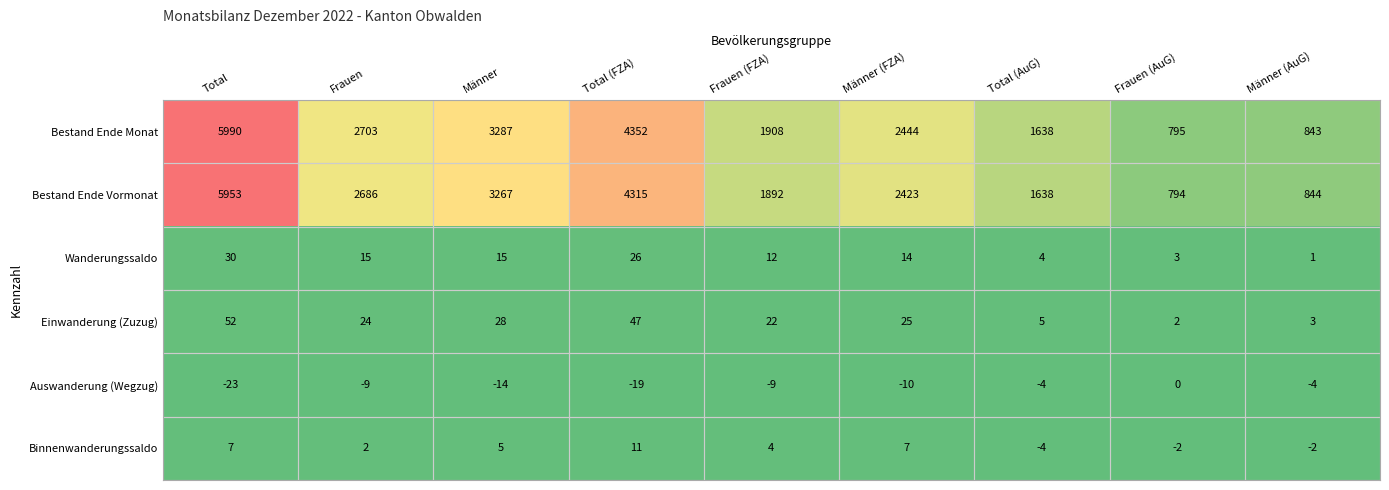

Between Frauen and Frauen (AuG), which series saw the biggest shift?

Bestand Ende Monat